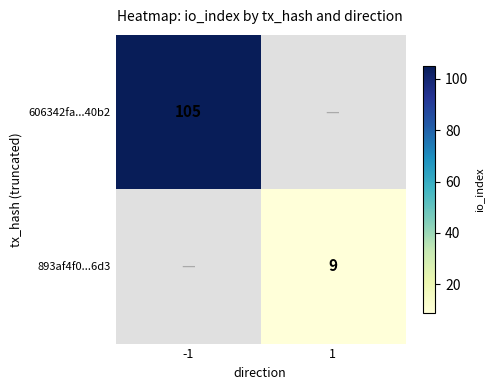

The 606342fa...40b2 series shows 24 at -1. True or false?

False